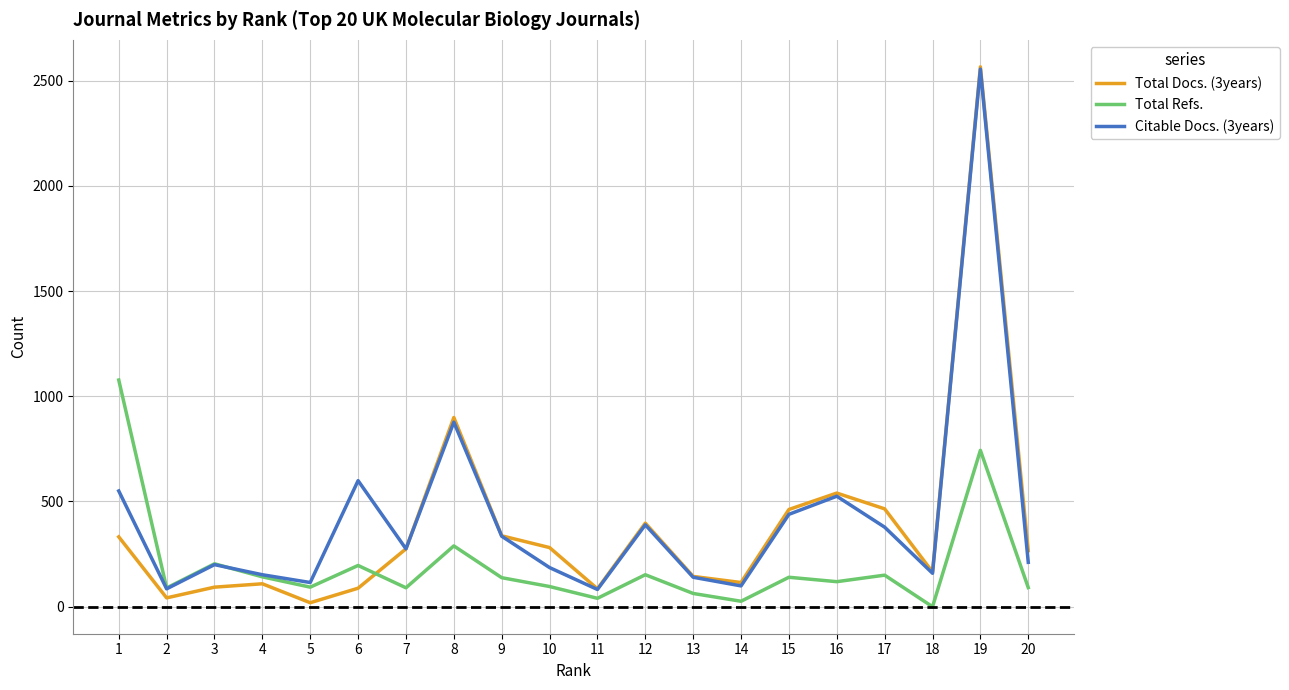

What is the average value of the Total Docs. (3years) series?

384